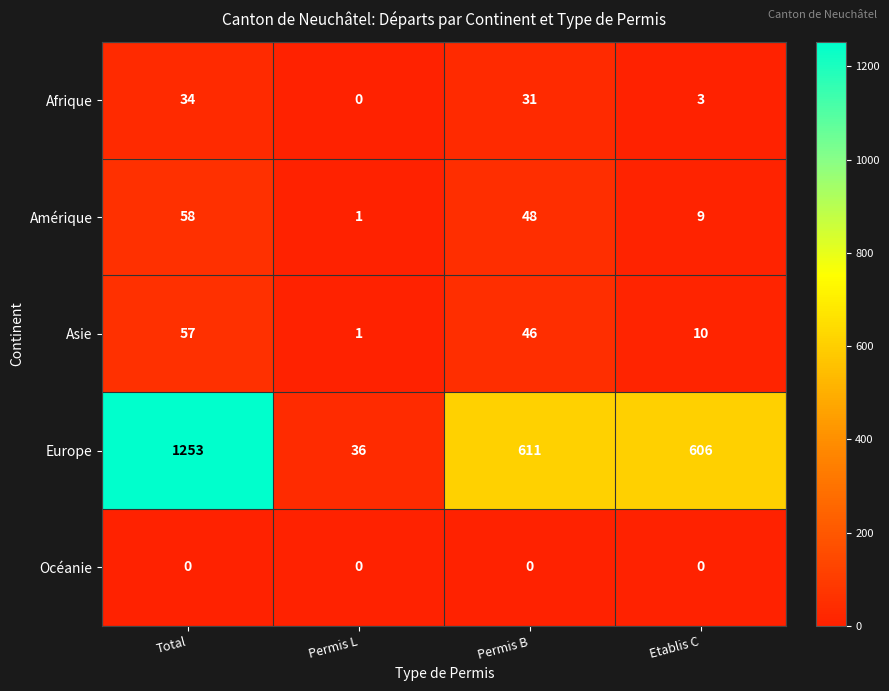

The Europe series shows 1081 at Permis B. True or false?

False